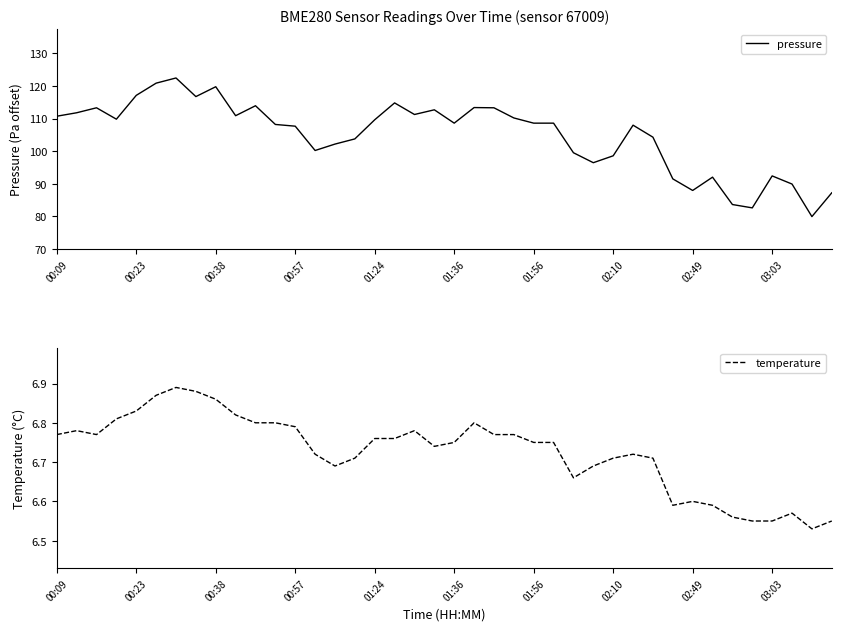

True or false: pressure has a value of 47.5 at 01:56.

False